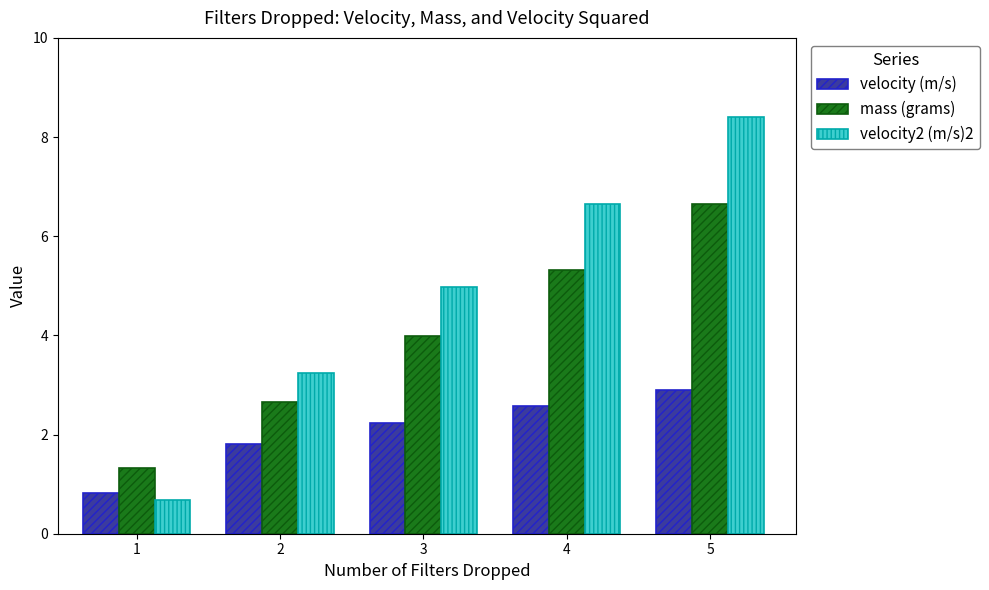

At which category does the chart reach its peak across all series?

5